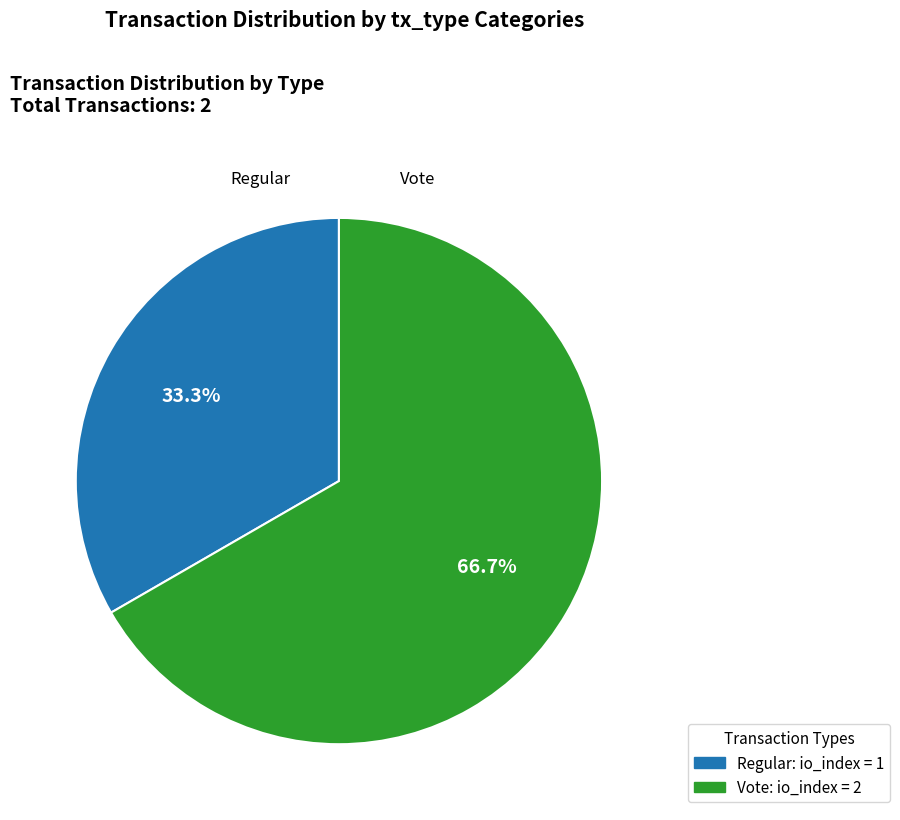

What portion of the pie excludes Regular?

66.7%